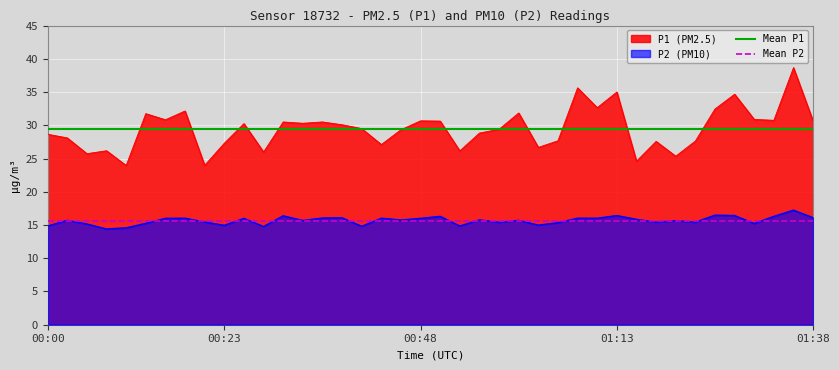

Is the value of Mean P2 at 13 greater than the value of Mean P1 at 37?

No